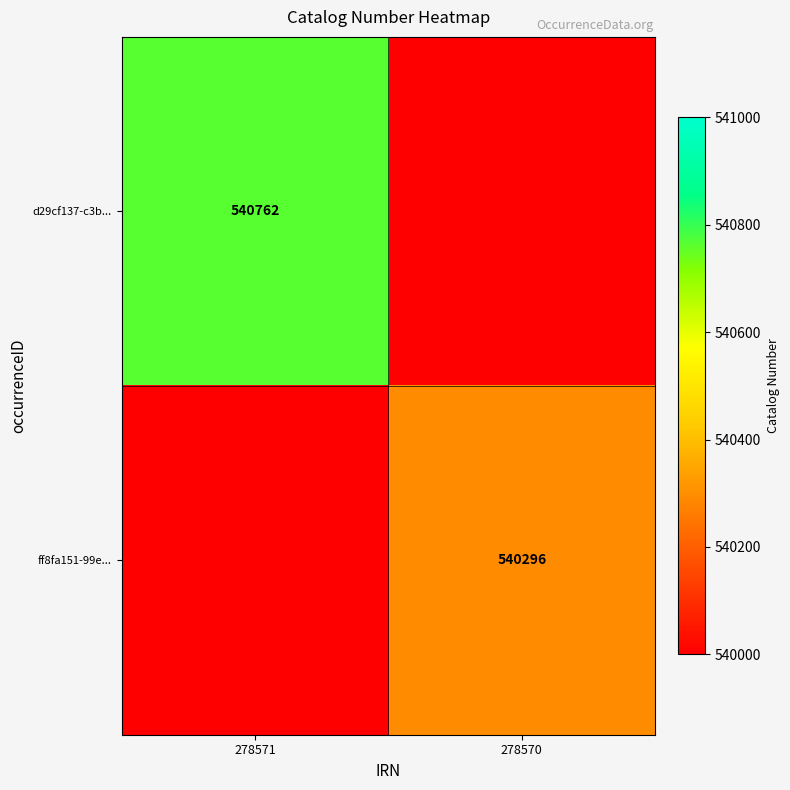

Between 278571 and 278570, which is larger?

278571